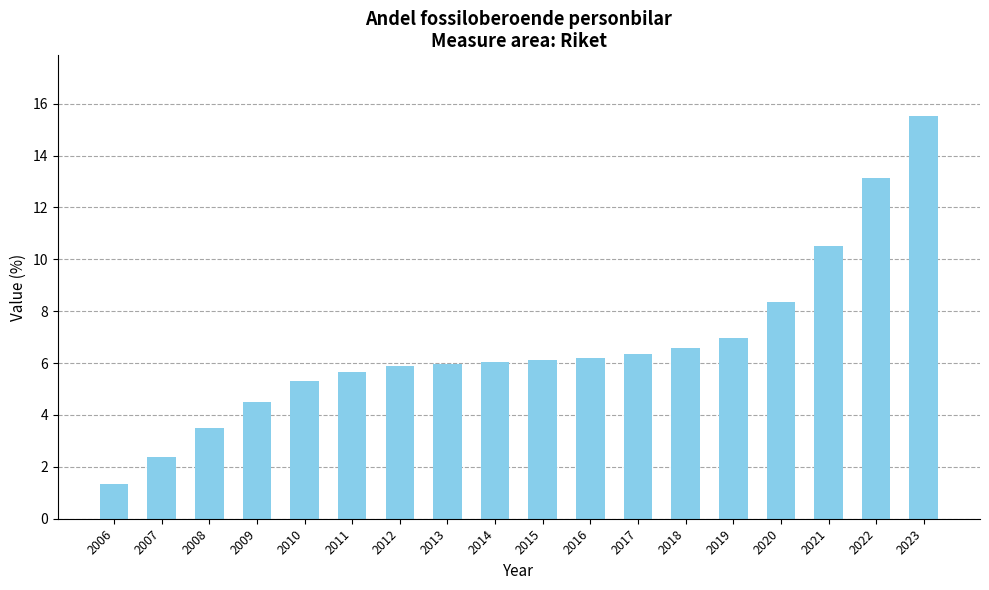

What is the ratio of the value at 2019 to the value at 2006?

5.2